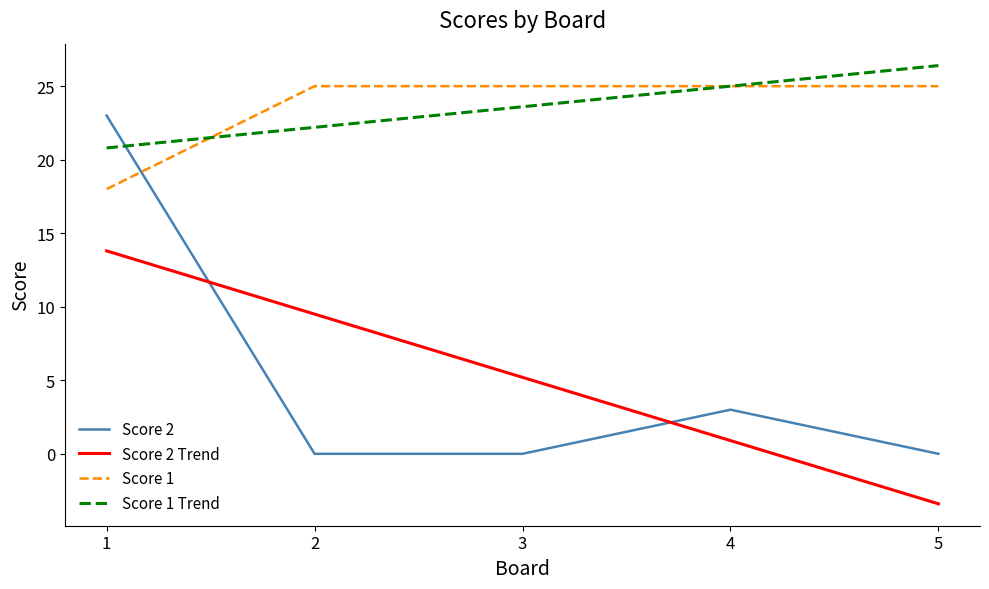

What is the difference between the second highest and minimum values in the Score 1 series?

7.0